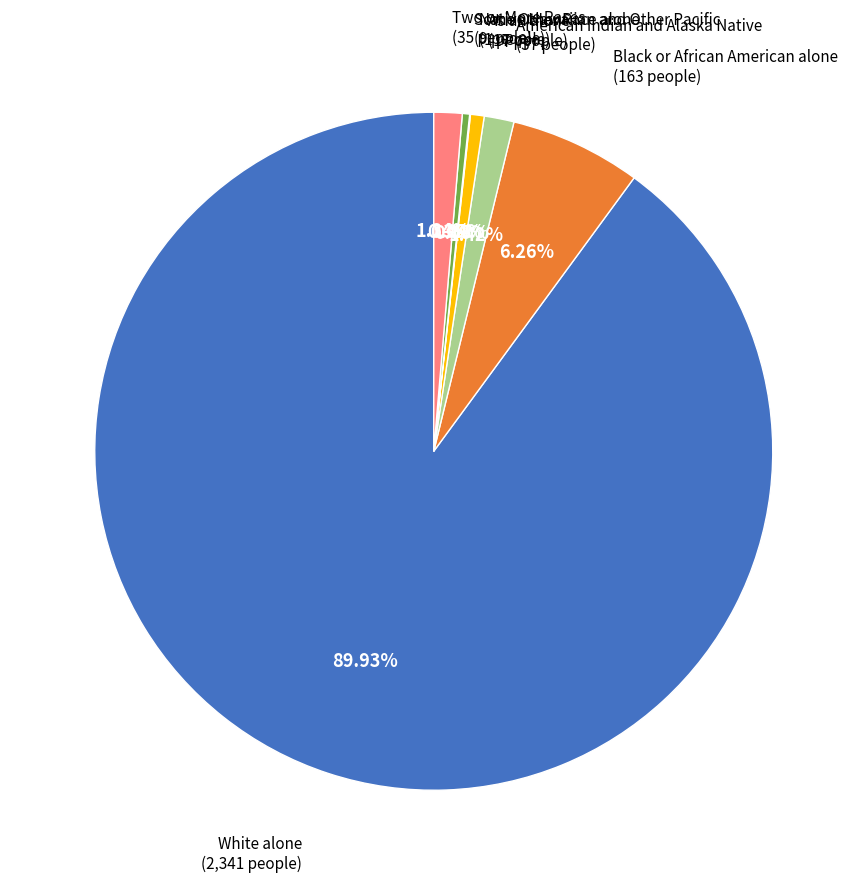

Does any single category account for the majority?

Yes